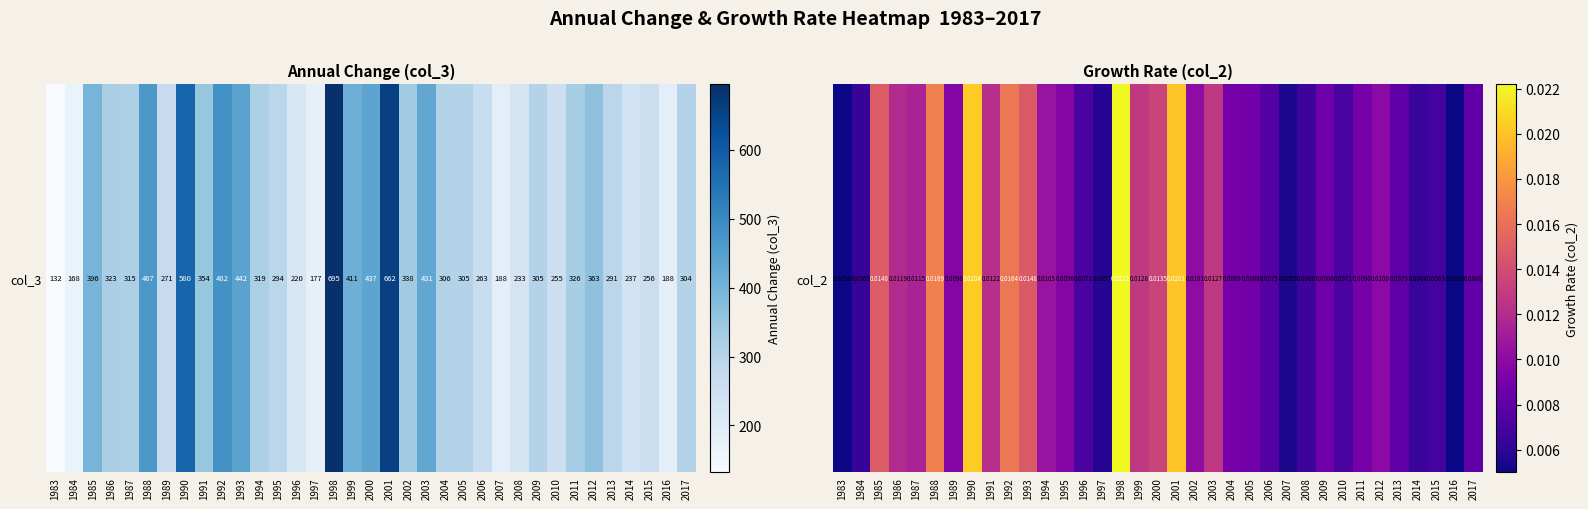

The chart shows a value of 0.0 at 2008. True or false?

False